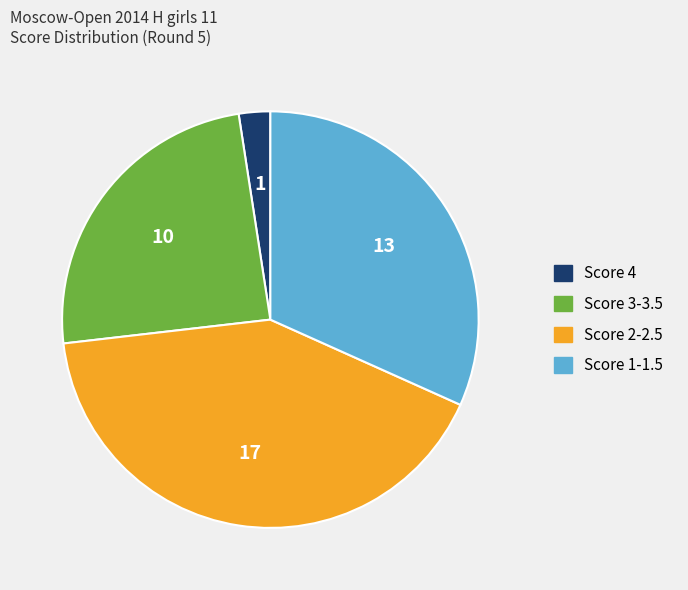

Is there any slice that represents more than half of the pie?

No